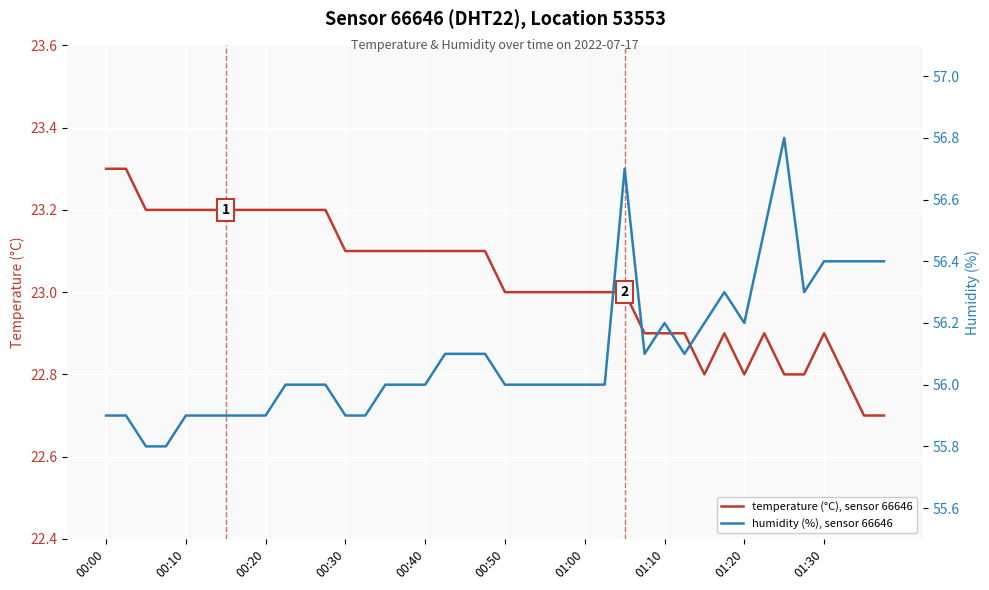

What is the total value across all series at 27?

79.0